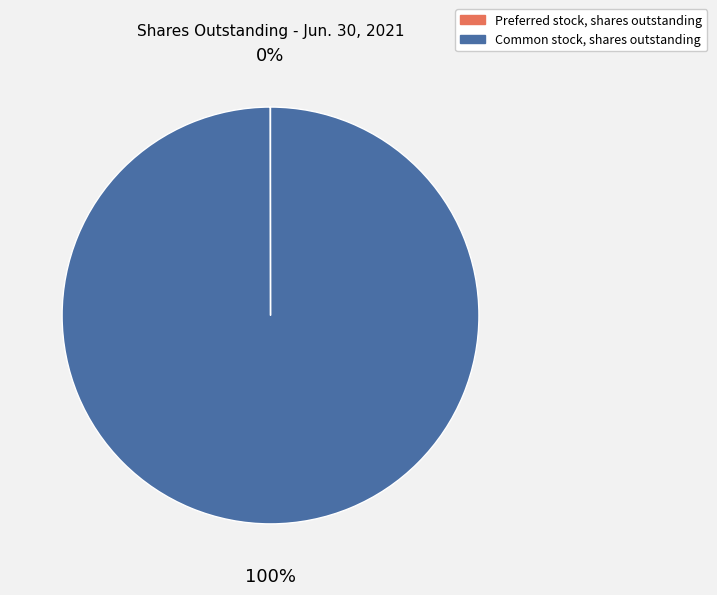

To the nearest percent, what portion does Common stock, shares outstanding represent?

100%